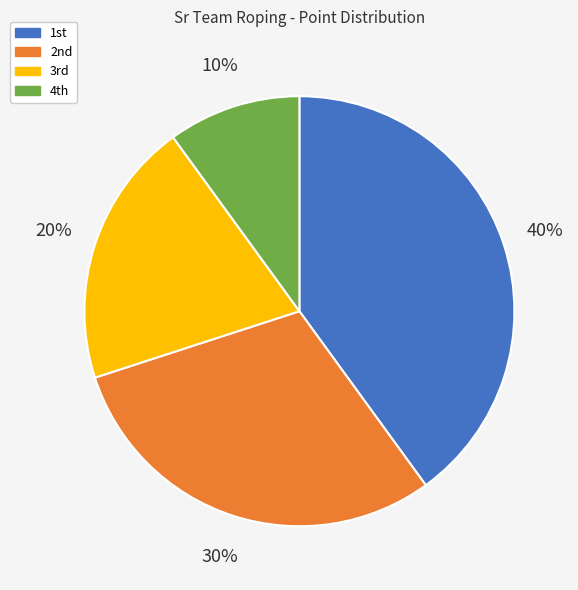

Which category has the smallest portion of the pie?

4th